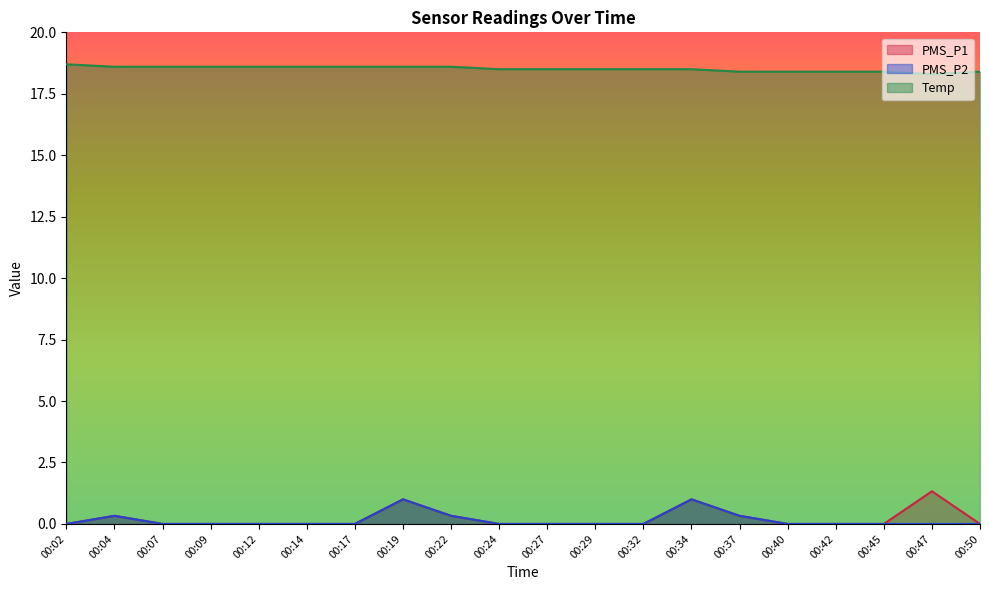

The value of Temp at 00:22 is 32.1. True or false?

False